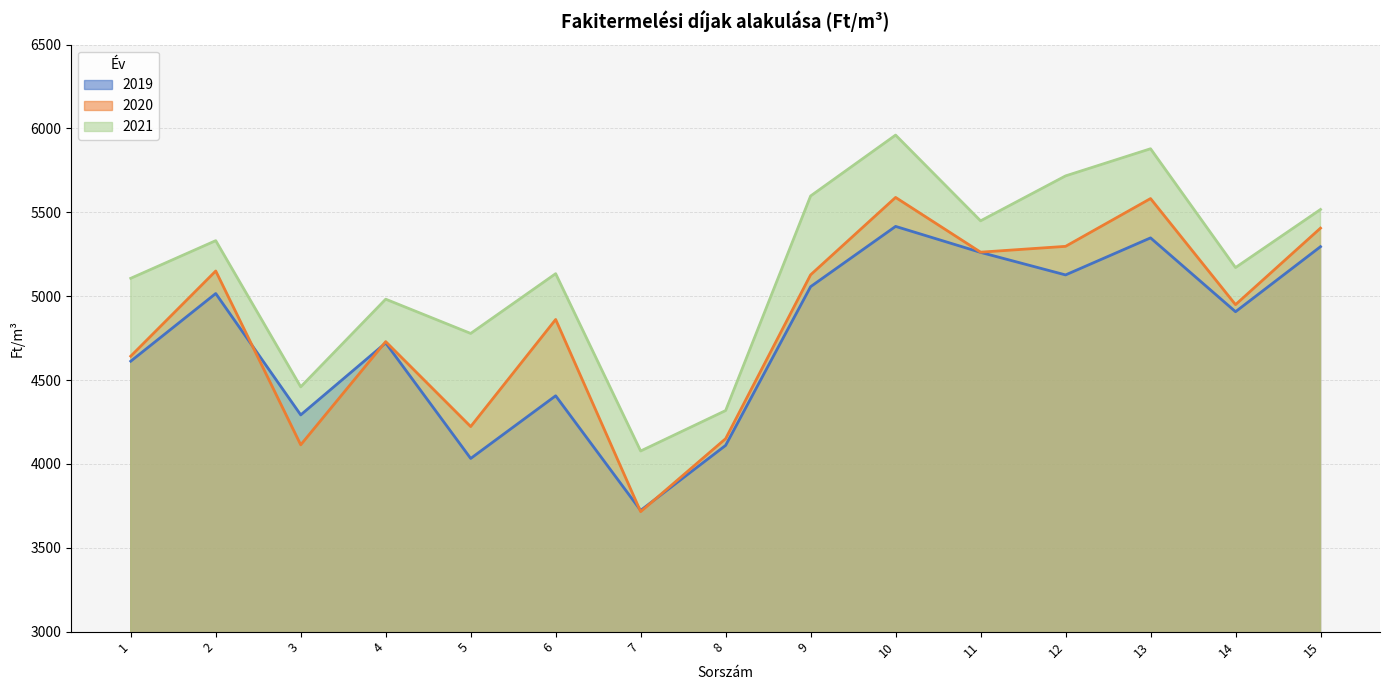

How many data points does each series have?

15